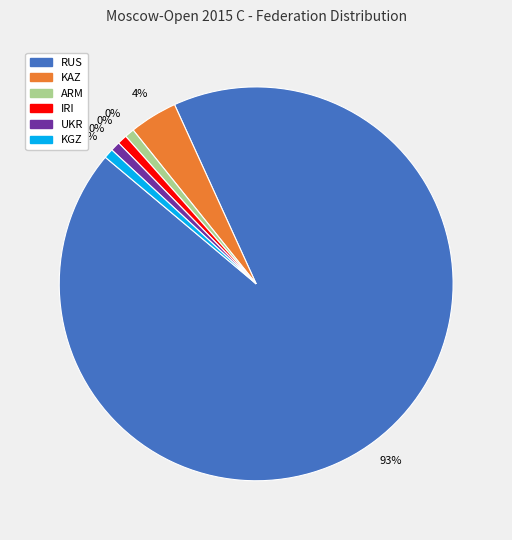

What is the majority slice?

RUS